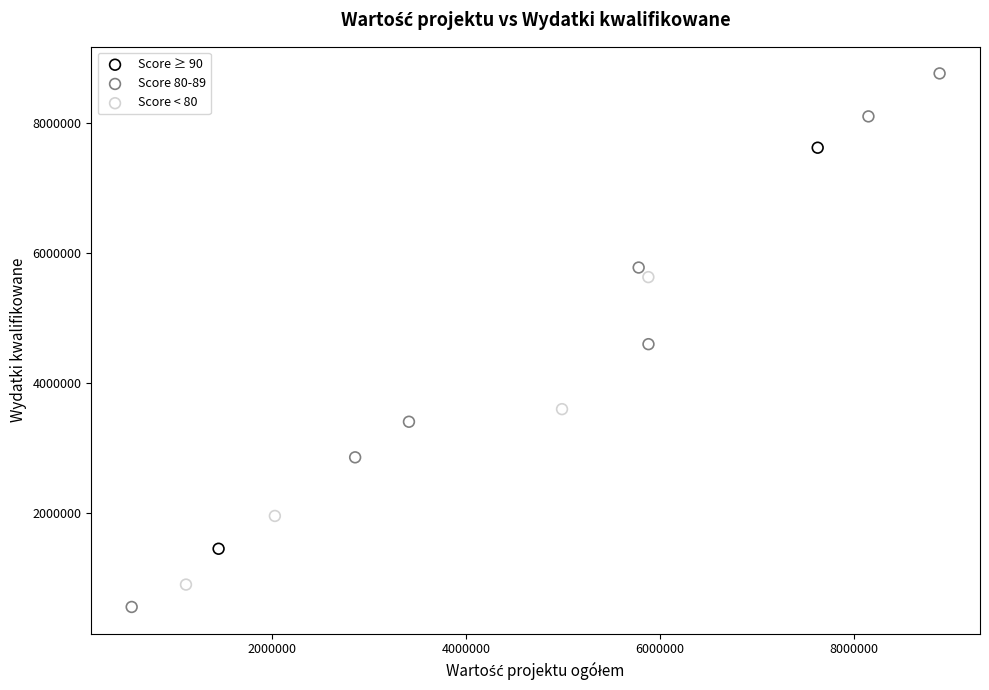

What are all the series names shown in the legend?

Score ≥ 90, Score 80-89, Score < 80